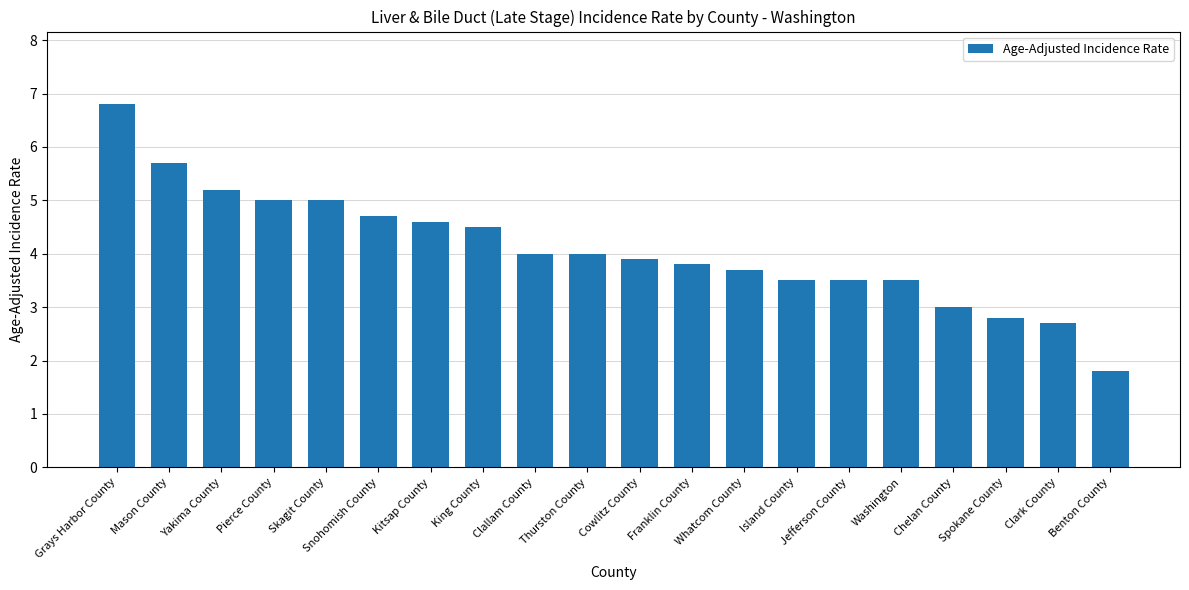

What is the greatest value displayed?

6.8